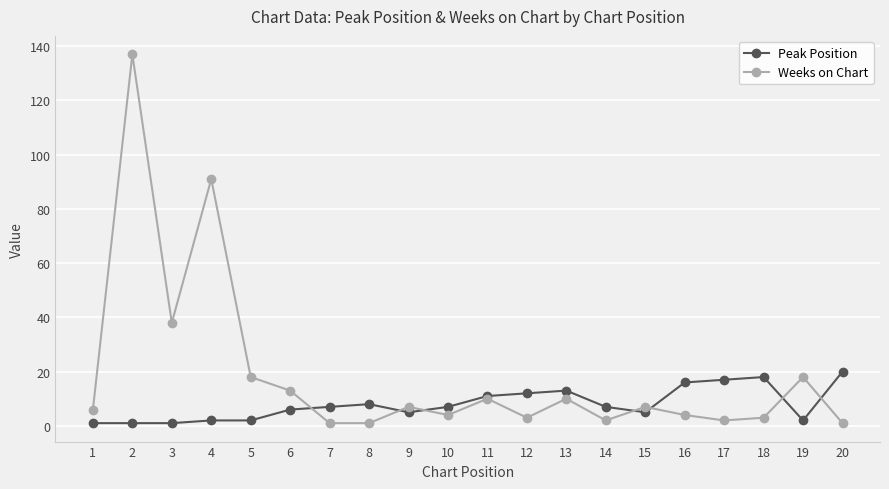

At which category is the sum across all series the highest?

2